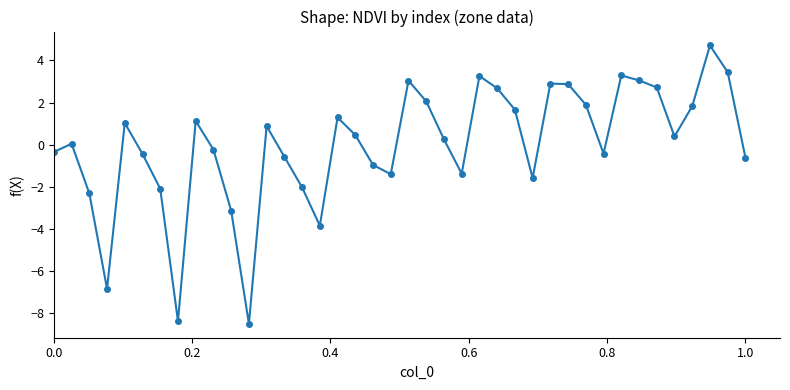

What is the greatest value displayed?

4.7